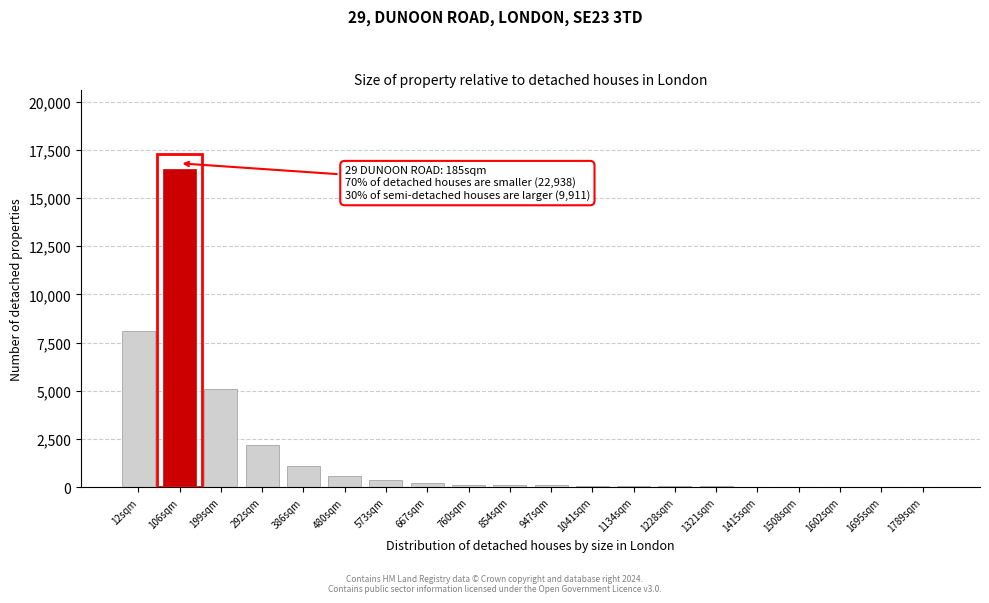

What is the sum of all values?

34835